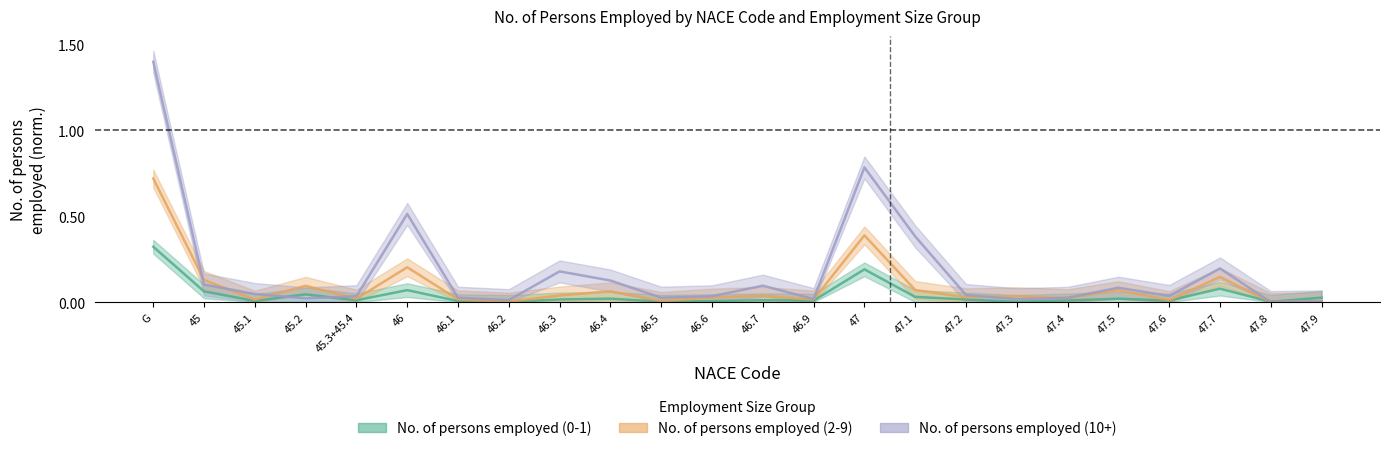

Is this an area chart (filled region under the line)?

No